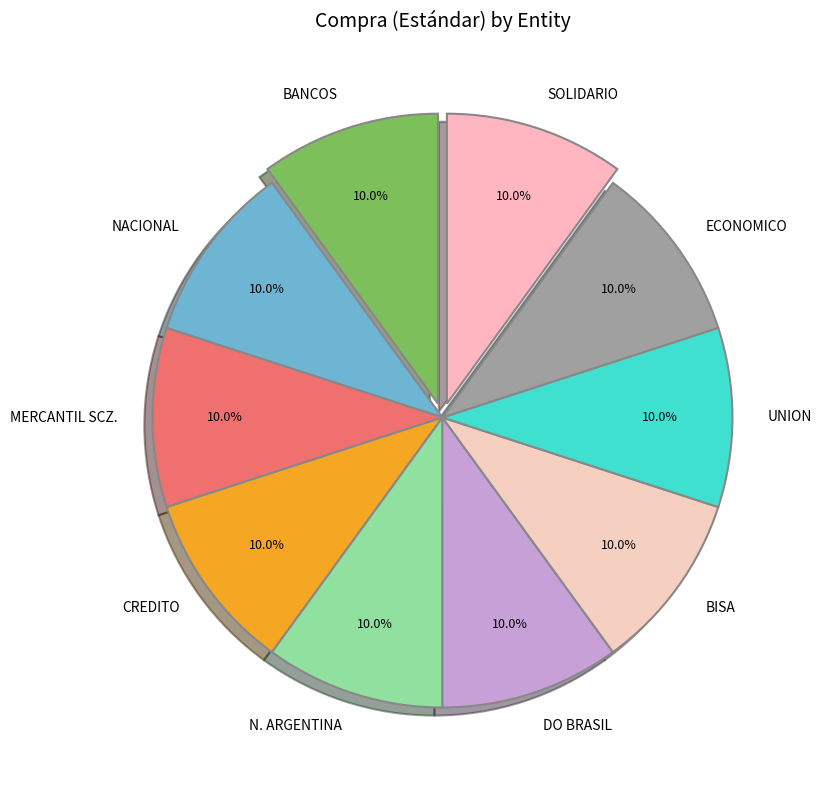

How many slices are in this pie chart?

10